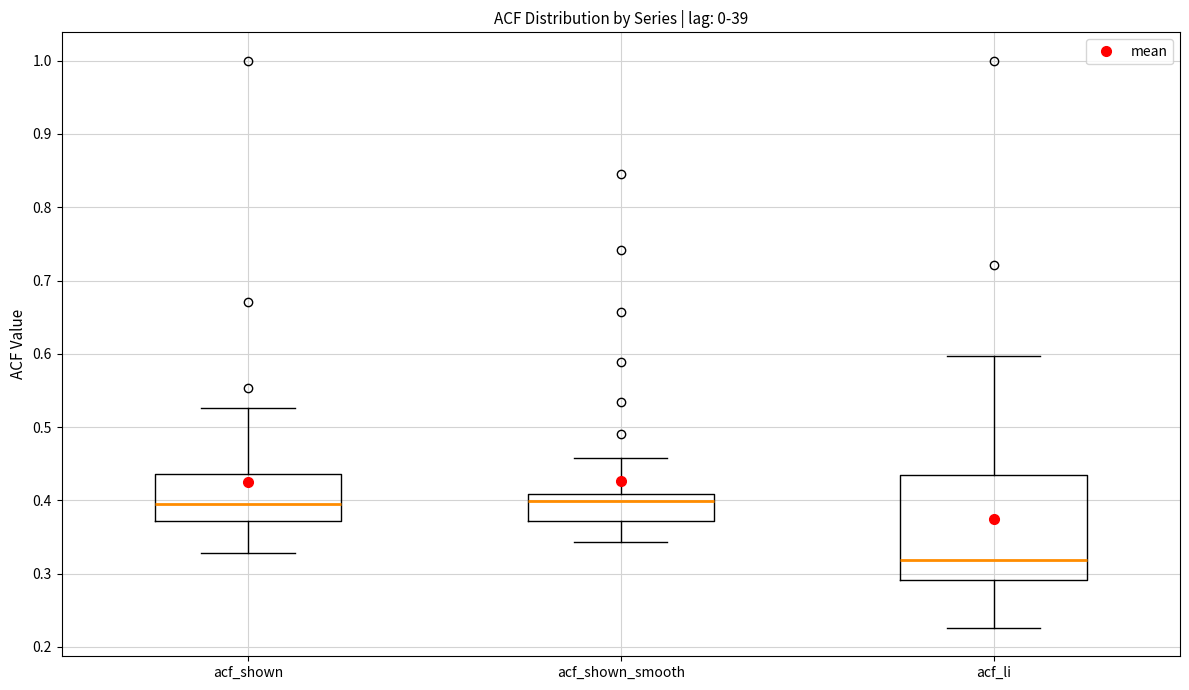

Reading left to right, transcribe this box plot: for each box, give where its median line is, the range the box spans, and where its two whiskers end, as read against the y-axis. The values are not printed on the chart, so give them approximately, as read against the axis.

acf_shown: median 0.40, box 0.37 to 0.44, whiskers 0.33 to 0.53
acf_shown_smooth: median 0.40, box 0.37 to 0.41, whiskers 0.34 to 0.46
acf_li: median 0.32, box 0.29 to 0.44, whiskers 0.23 to 0.60